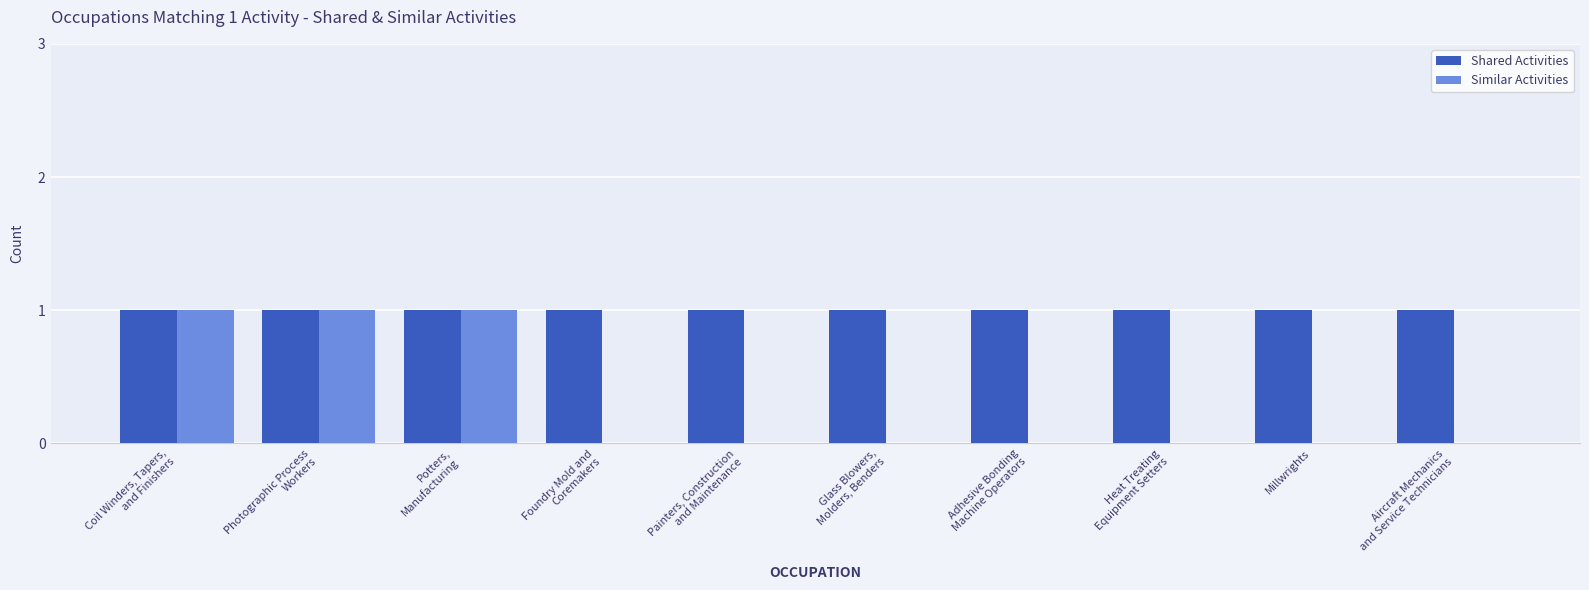

What is the total value across all series at Aircraft Mechanics
and Service Technicians?

1